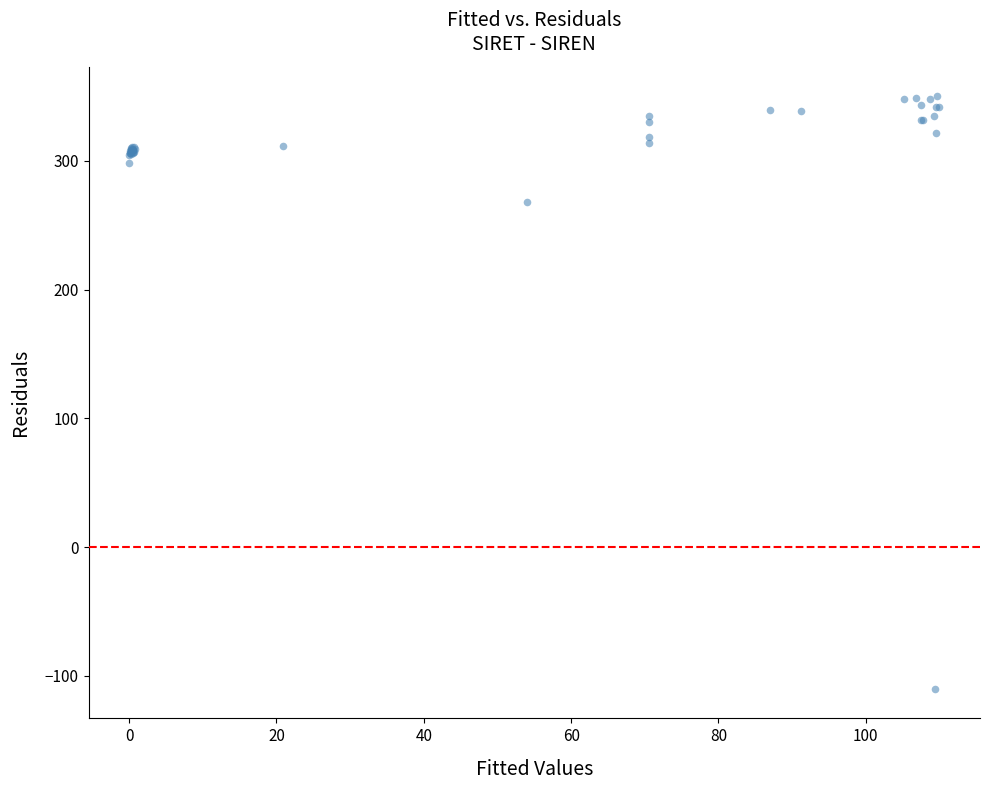

What Y value in the scatter plot is closest to 120?

268.0